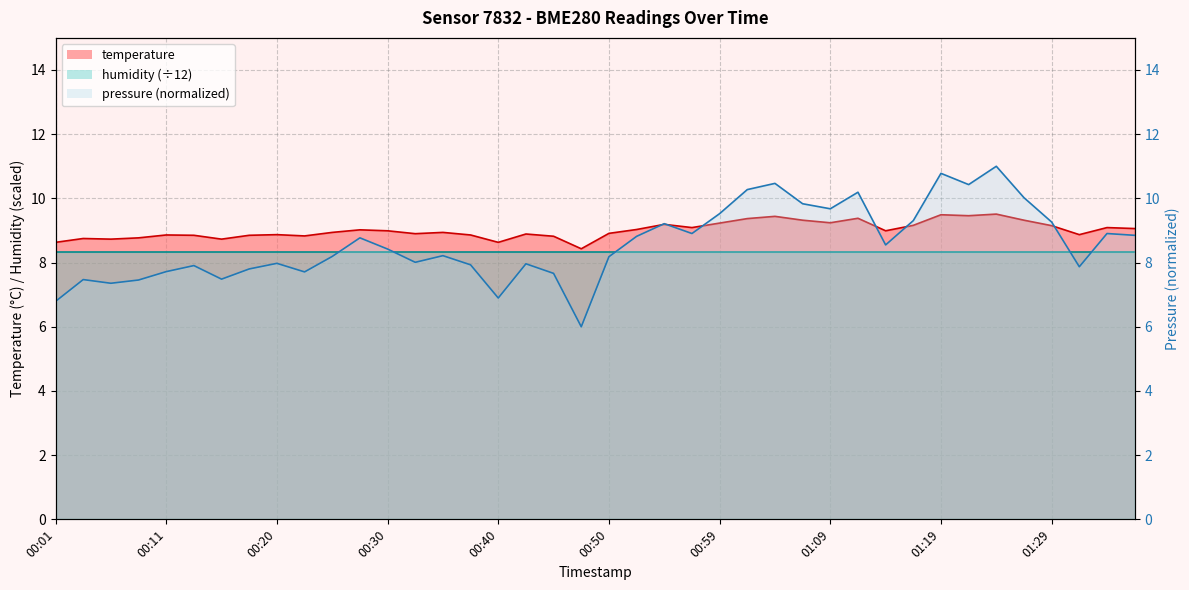

What is the value of the 36th point from the left?

9.3